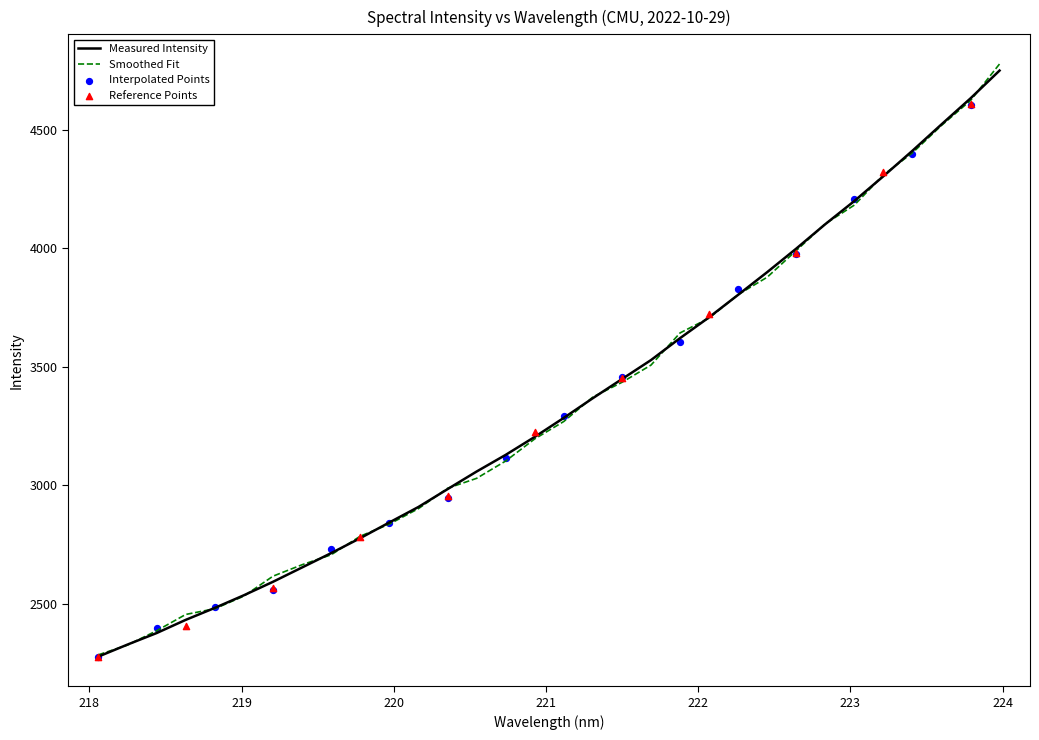

What is the highest value of the Measured Intensity series?

4749.9